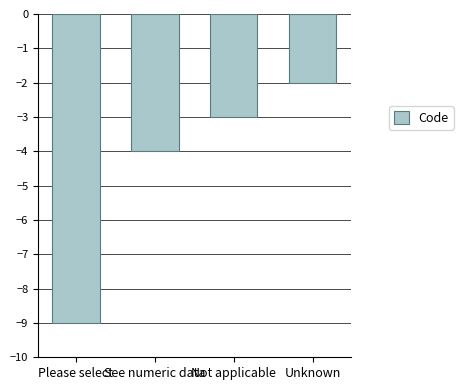

Reading left to right, list all the values displayed in this chart.

-9	-4	-3	-2